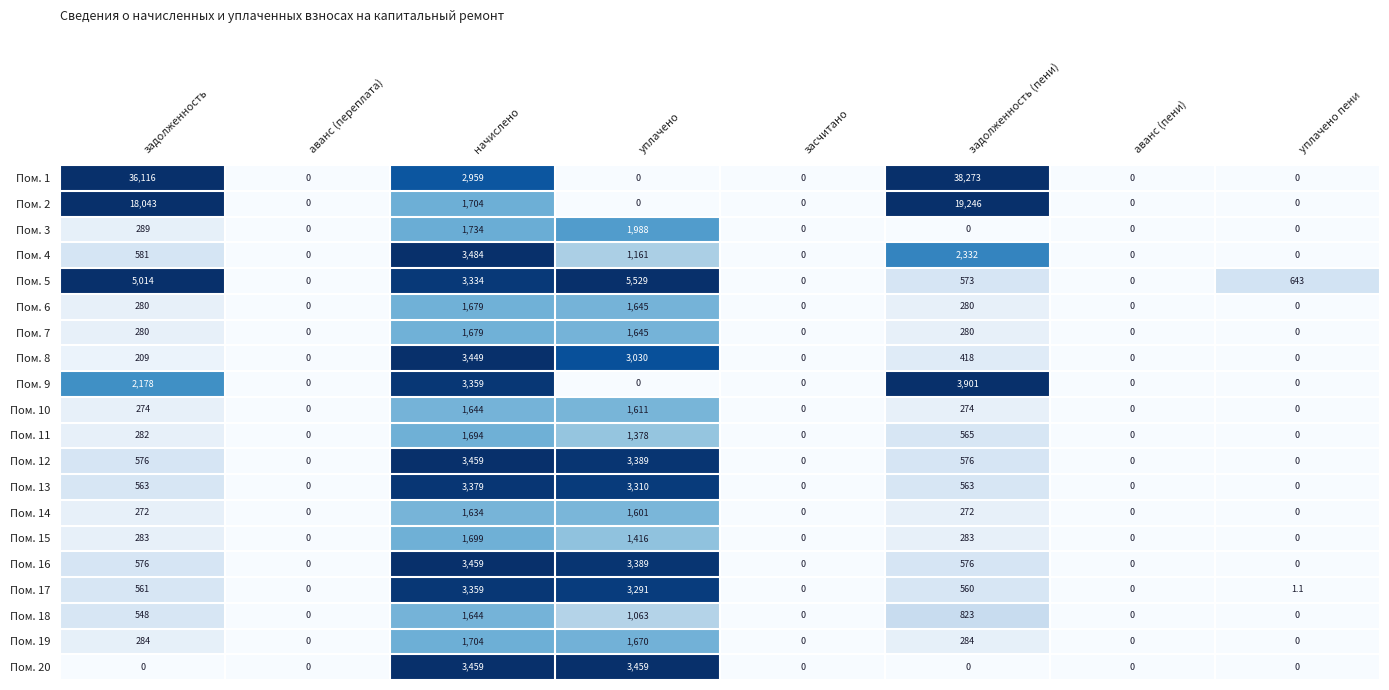

Is it true that Пом. 9 equals -2610.2 at уплачено пени?

False